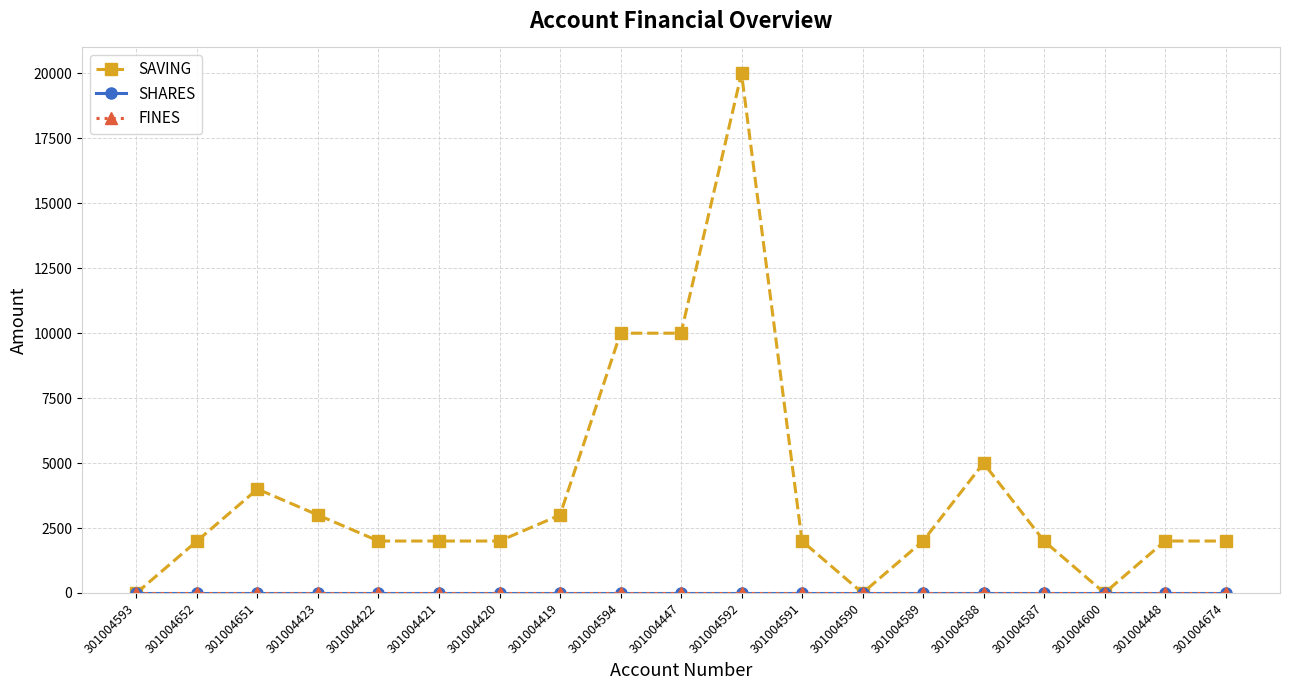

Which label corresponds to the smallest value in the chart?

301004593